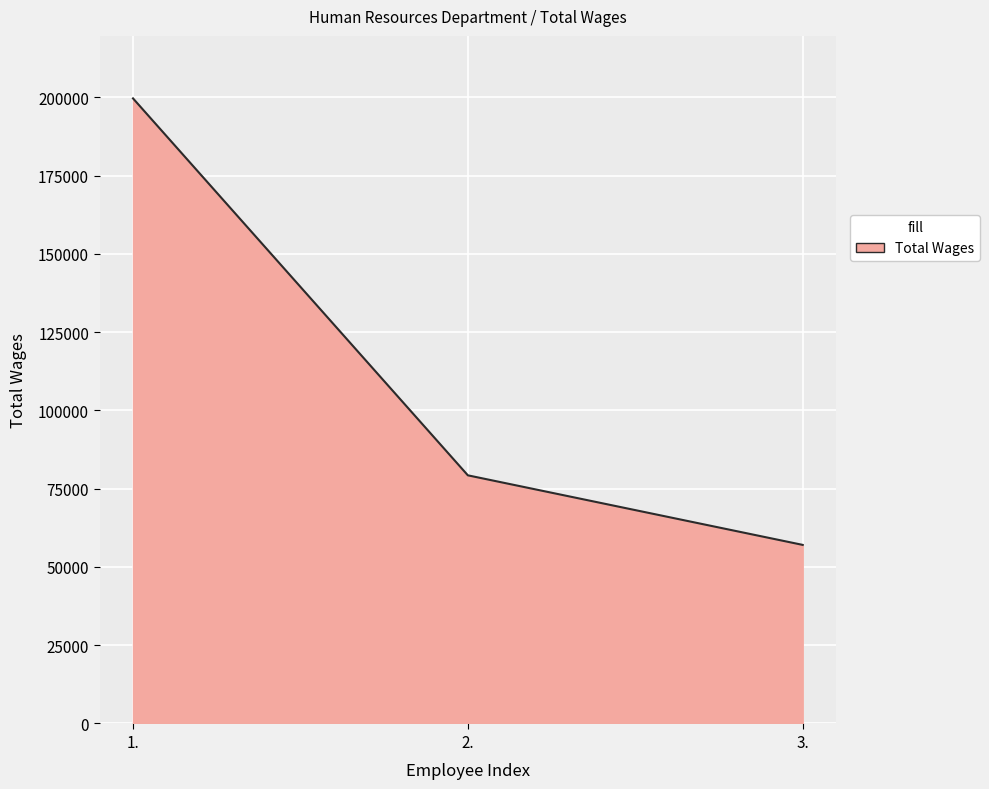

How many lines are shown in the chart?

1